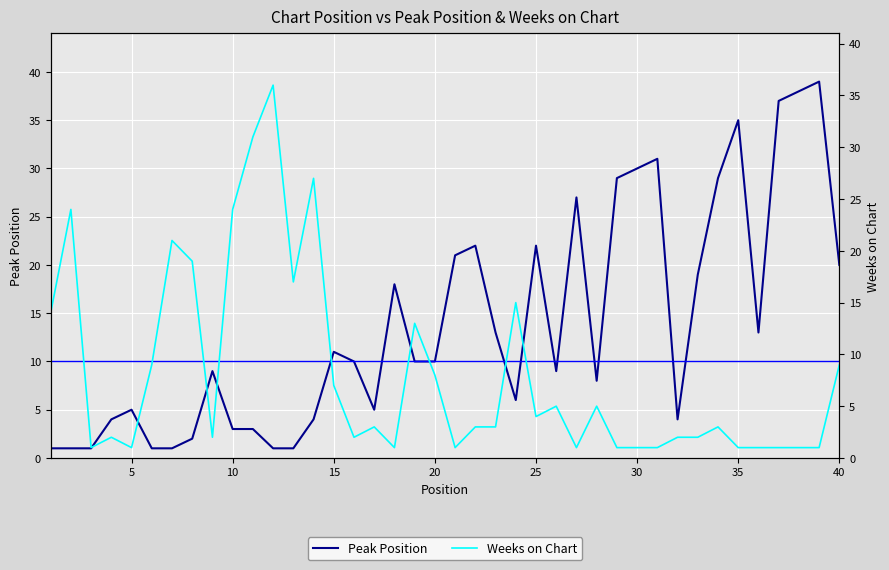

Rank the series by their maximum value, from lowest to highest.

Weeks on Chart, Peak Position